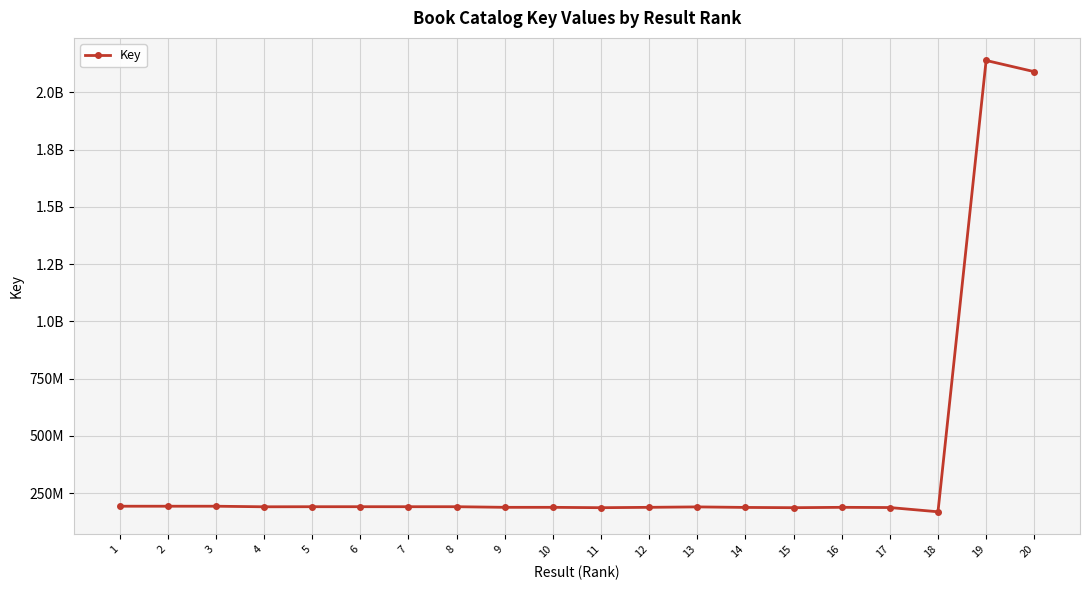

What is the ratio of the value at 2 to the value at 15?

1.0